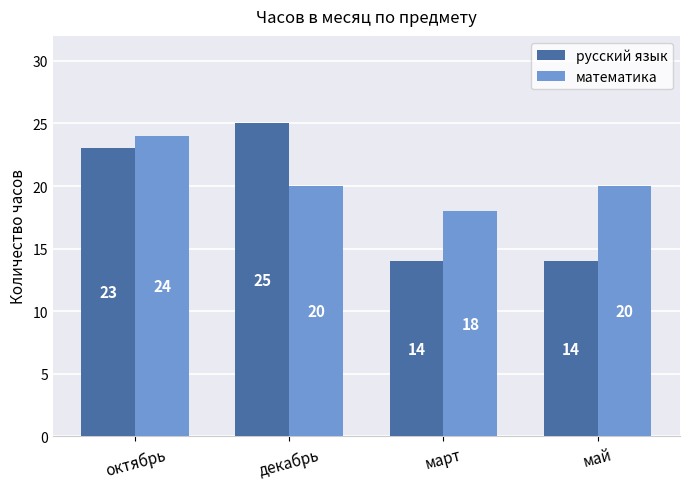

What is the total value across all series at май?

34